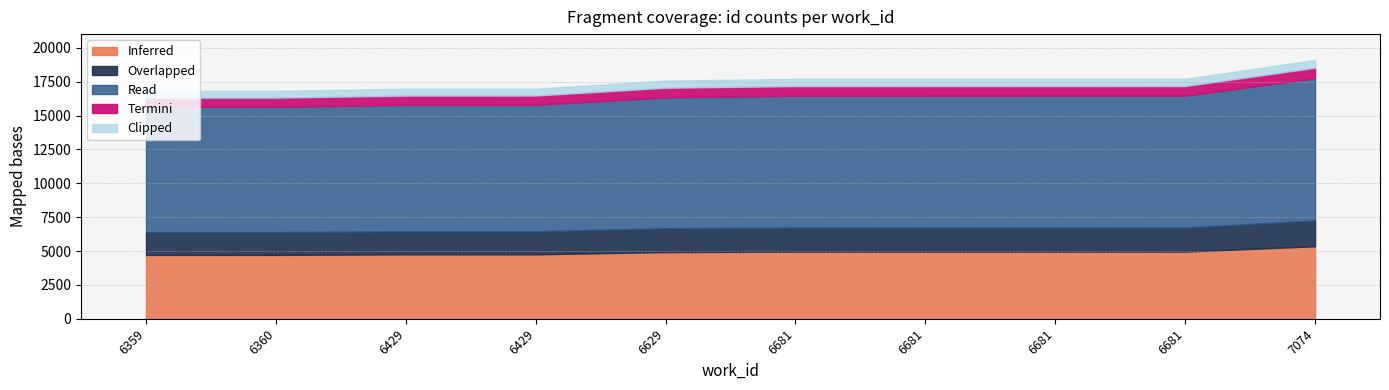

What is the difference between the second highest and minimum values?

885